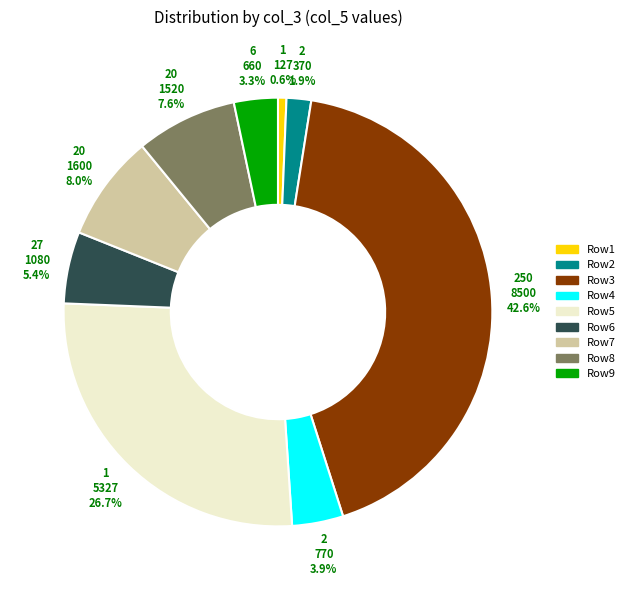

Which has a higher value, Row4 or Row3?

Row3